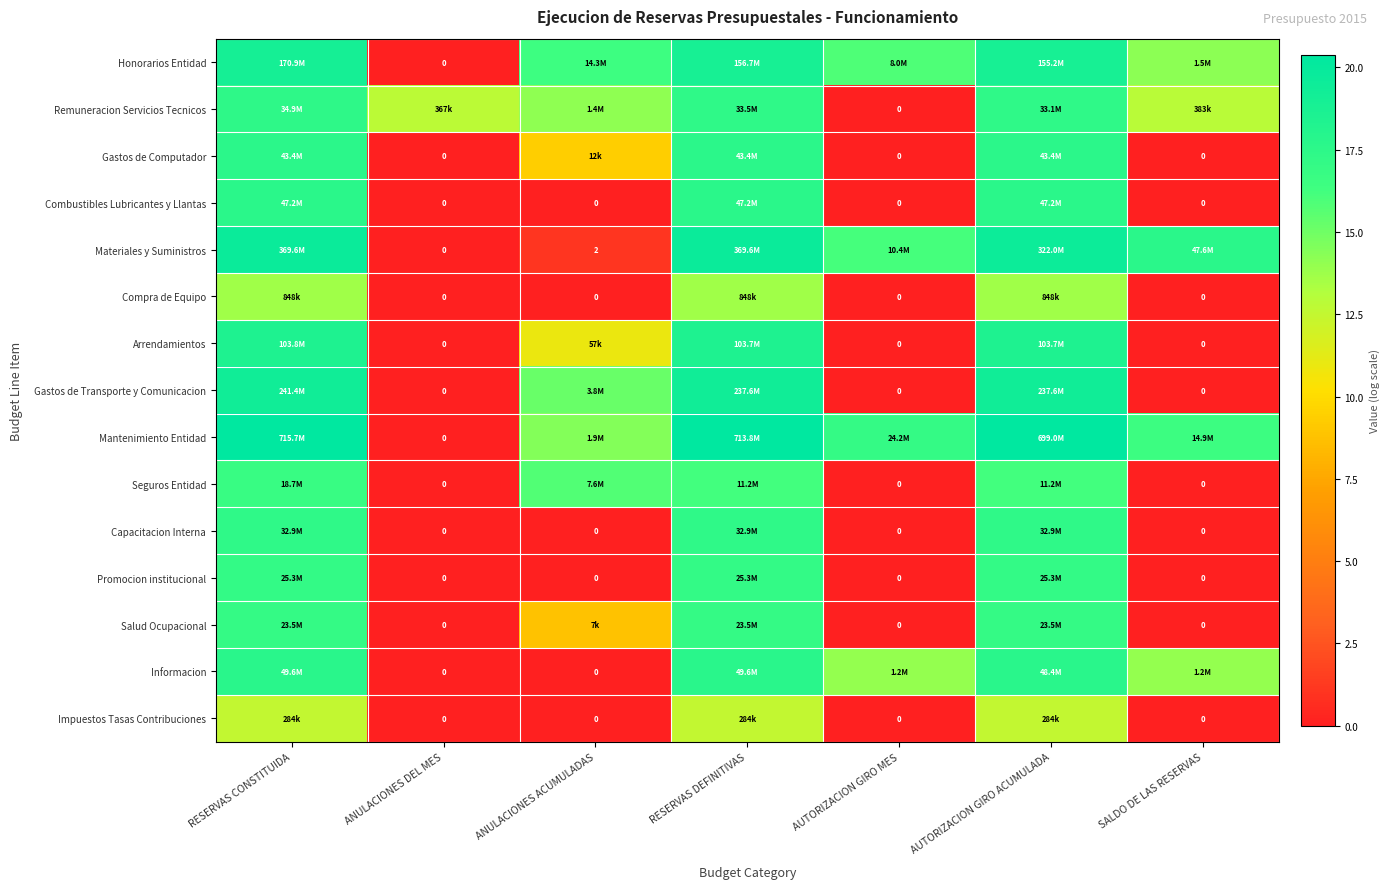

Which category has the lowest value across all series?

ANULACIONES DEL MES